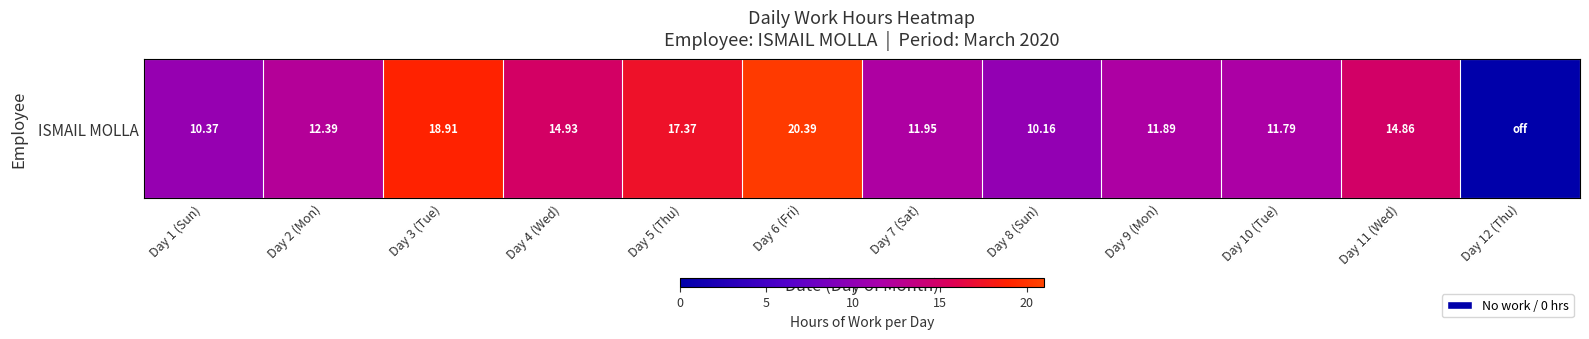

At which label does the data first exceed 12?

Day 2 (Mon)